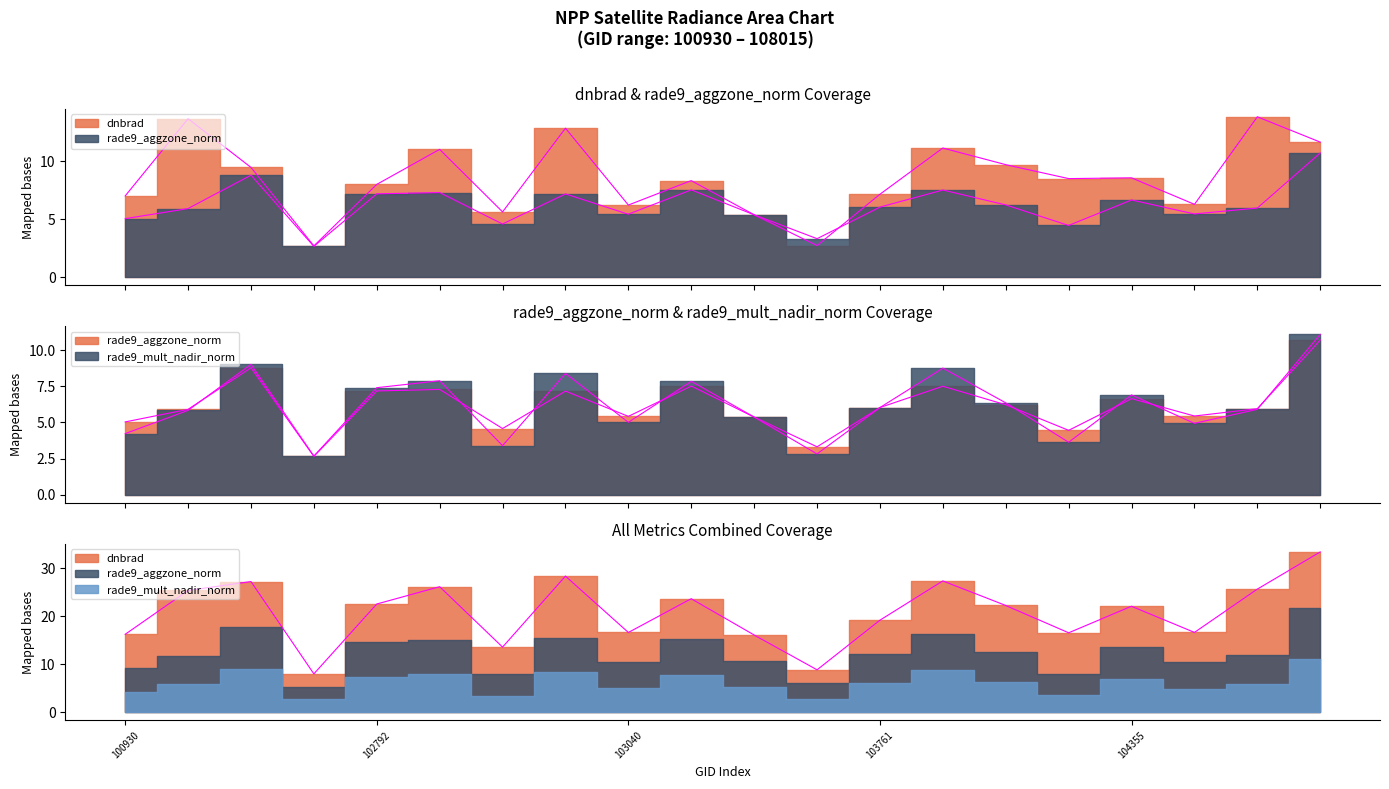

Which series changed the most between 103032 and 103761?

dnbrad